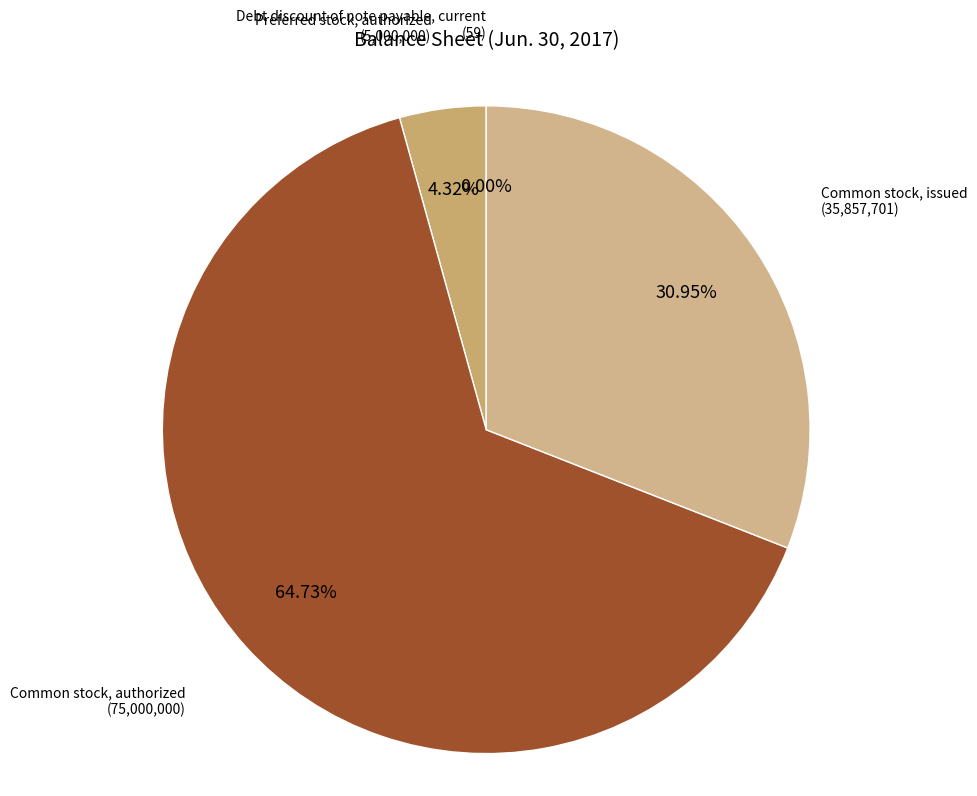

Which slice is the largest?

Common stock, authorized